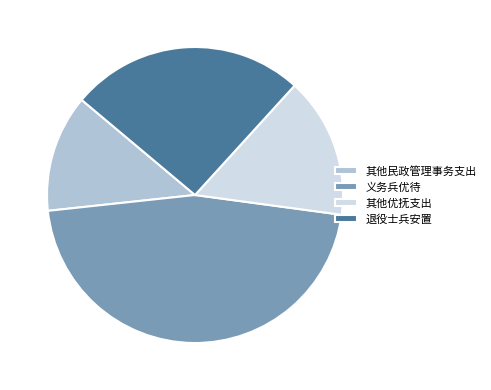

Is it true that 其他优抚支出 is 15% of the pie?

True